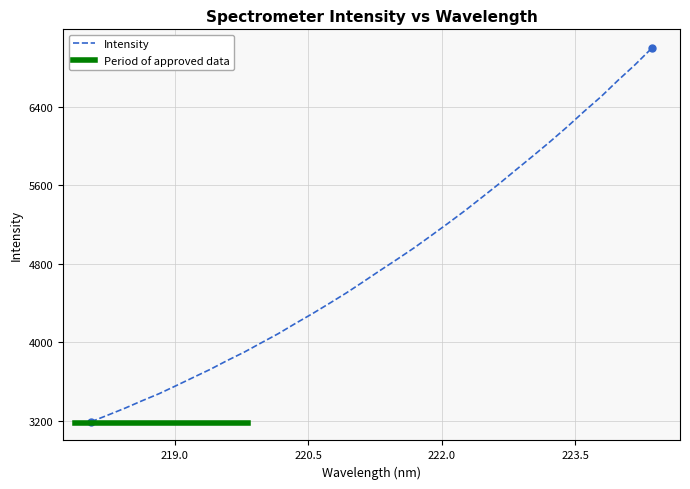

What is the minimum value shown in the chart?

3187.1